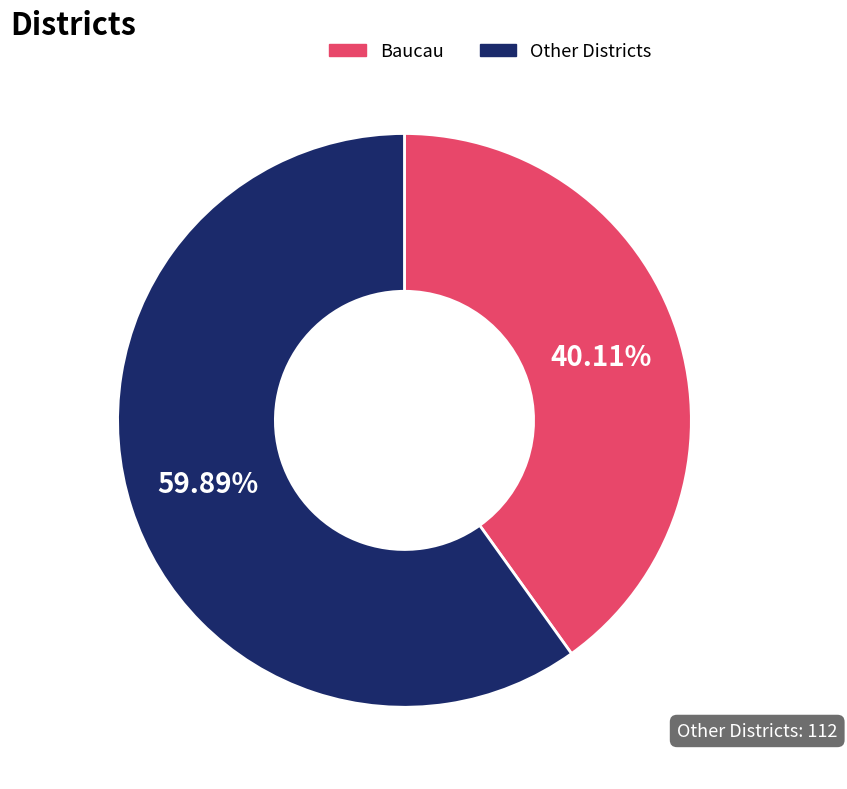

What is the smallest slice in the pie chart?

Baucau